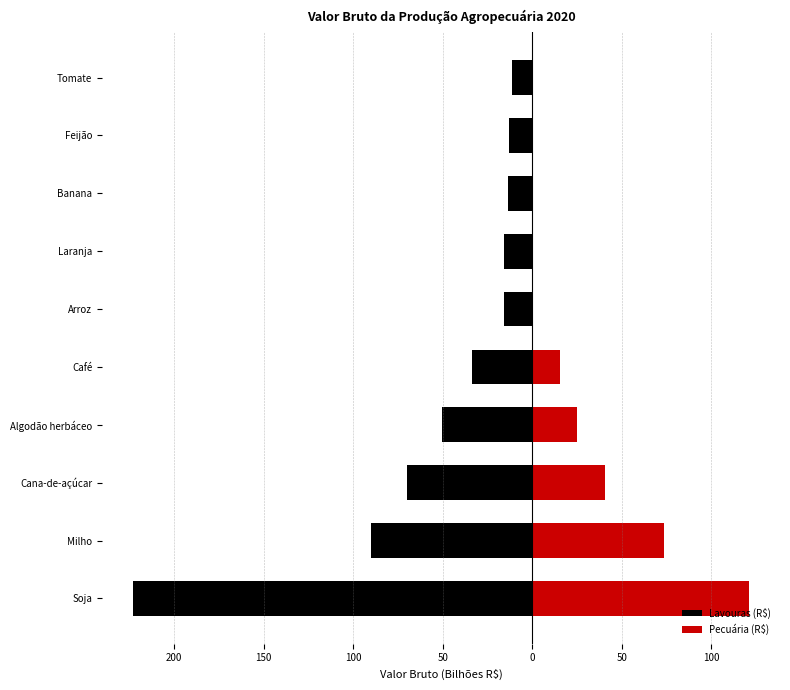

The Pecuária (R$) series shows 0.0 at Feijão. True or false?

True